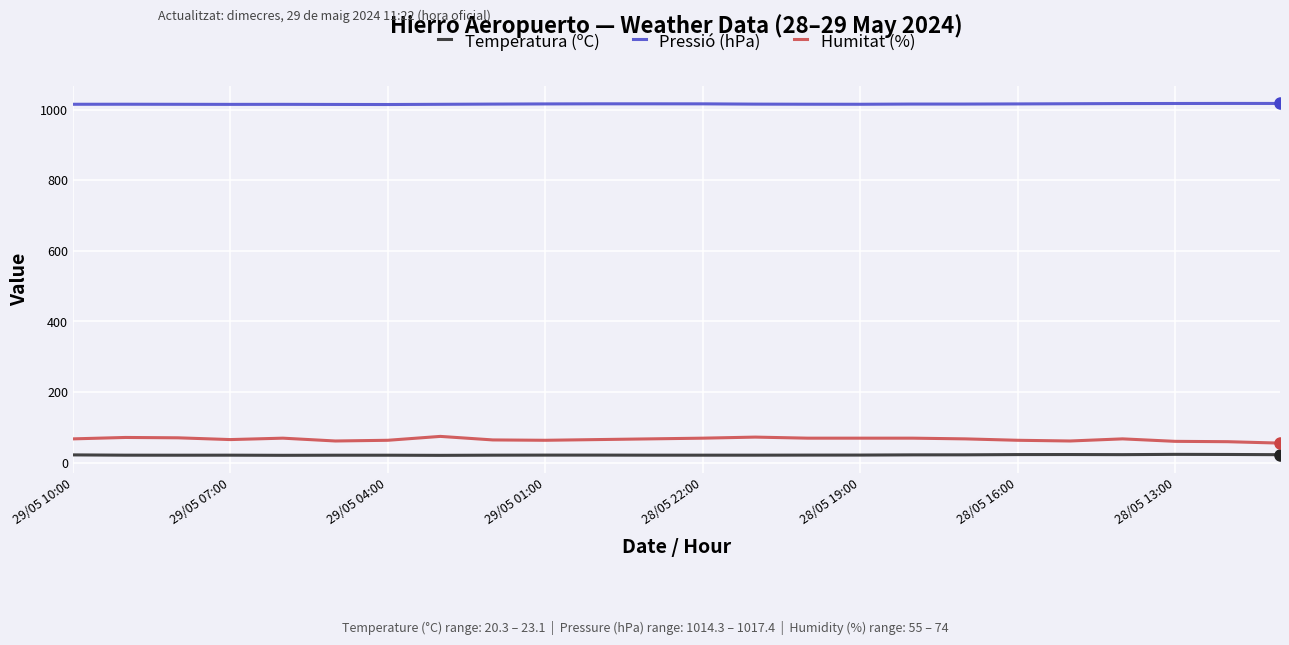

Which series has the widest spread of values?

Humitat (%)